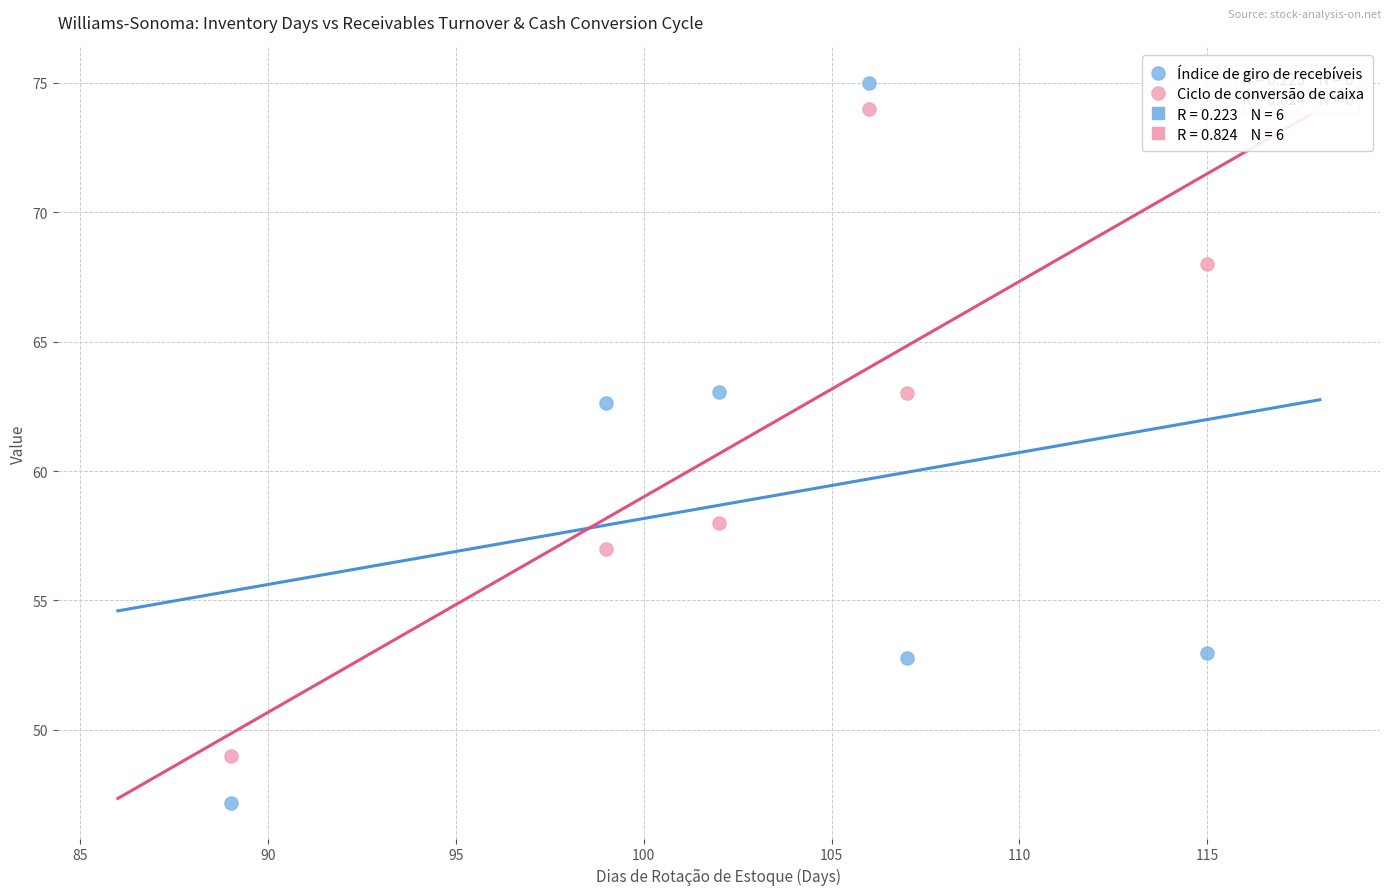

Across all data points, what is the average X value?

103.0